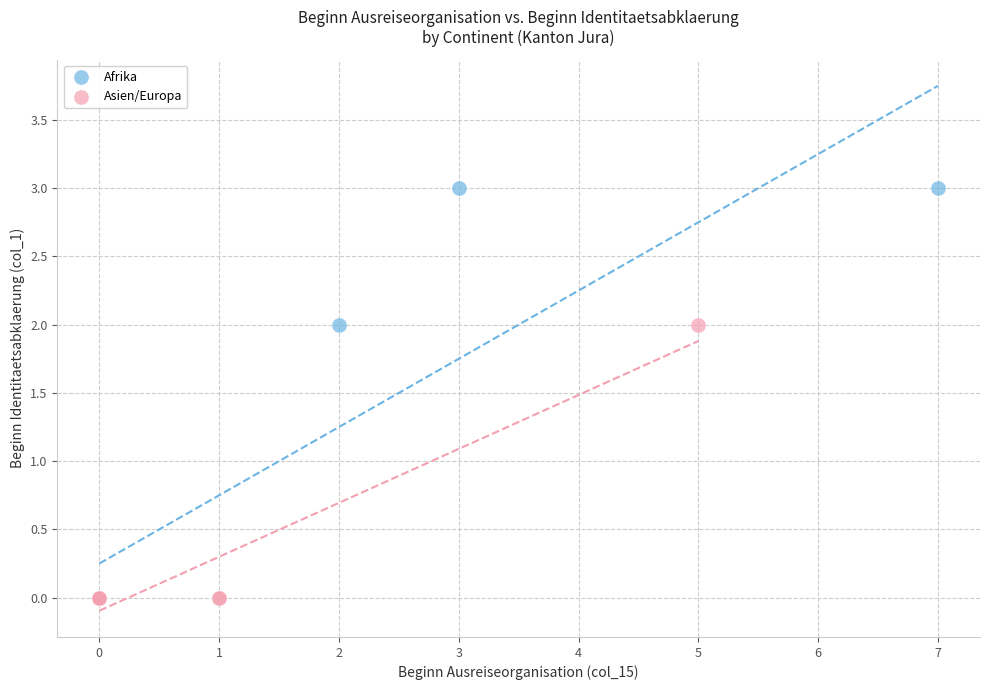

Which series reaches the maximum Y coordinate?

Afrika